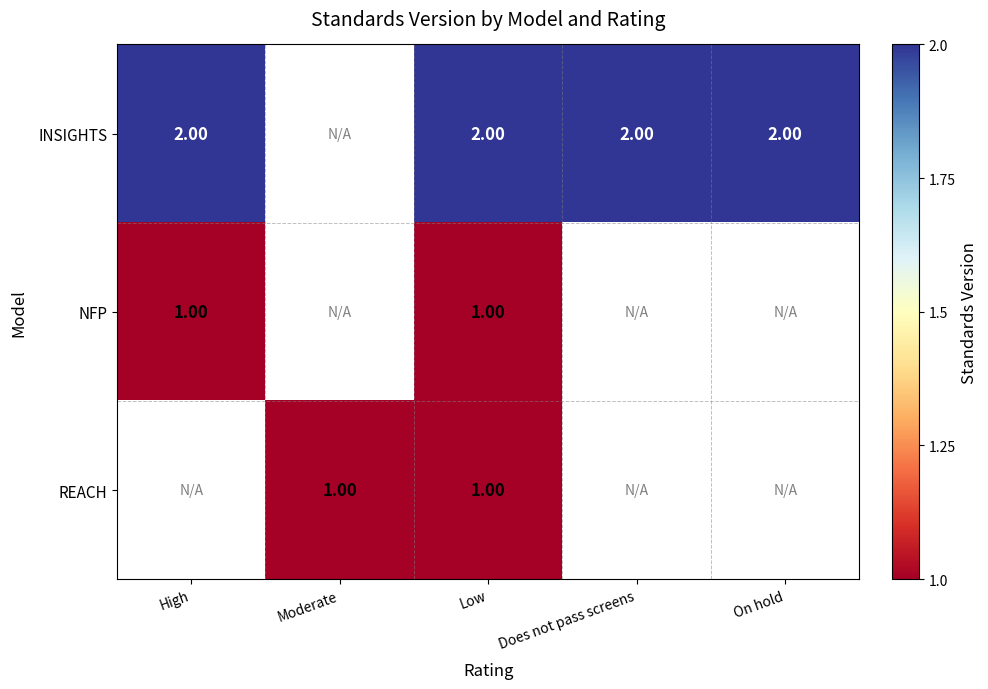

Is the value of REACH at Moderate greater than the value of INSIGHTS at High?

No